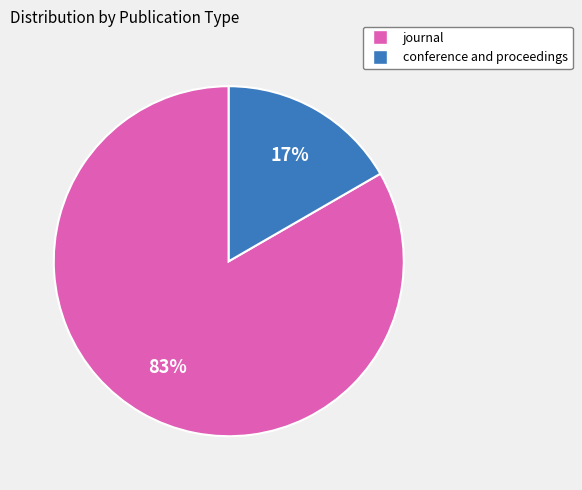

What is the majority slice?

journal